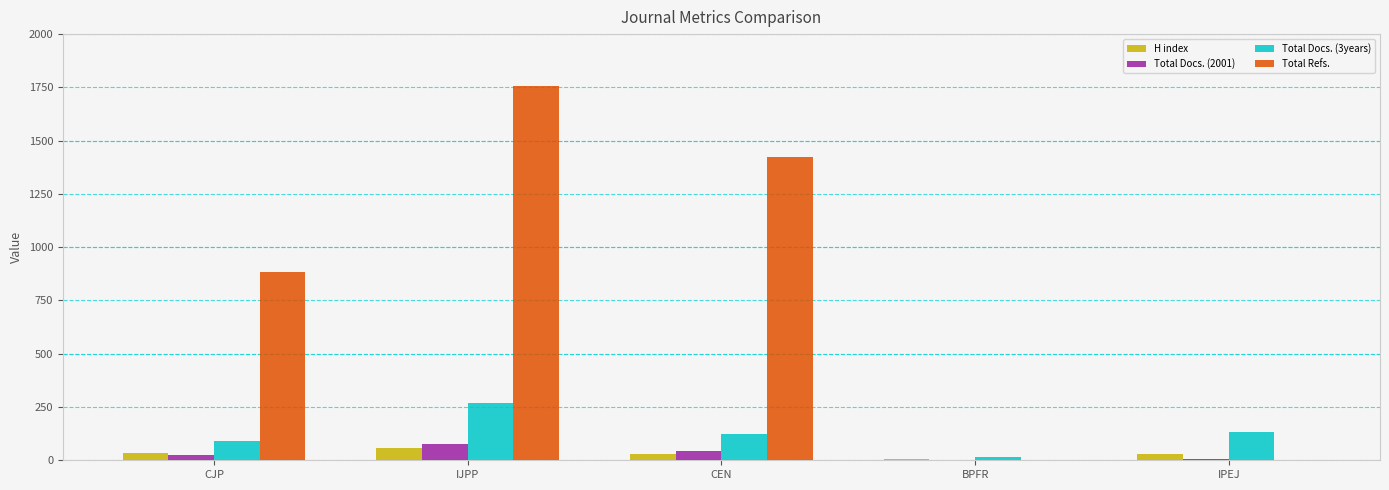

The Total Refs. series shows 885 at CJP. True or false?

True